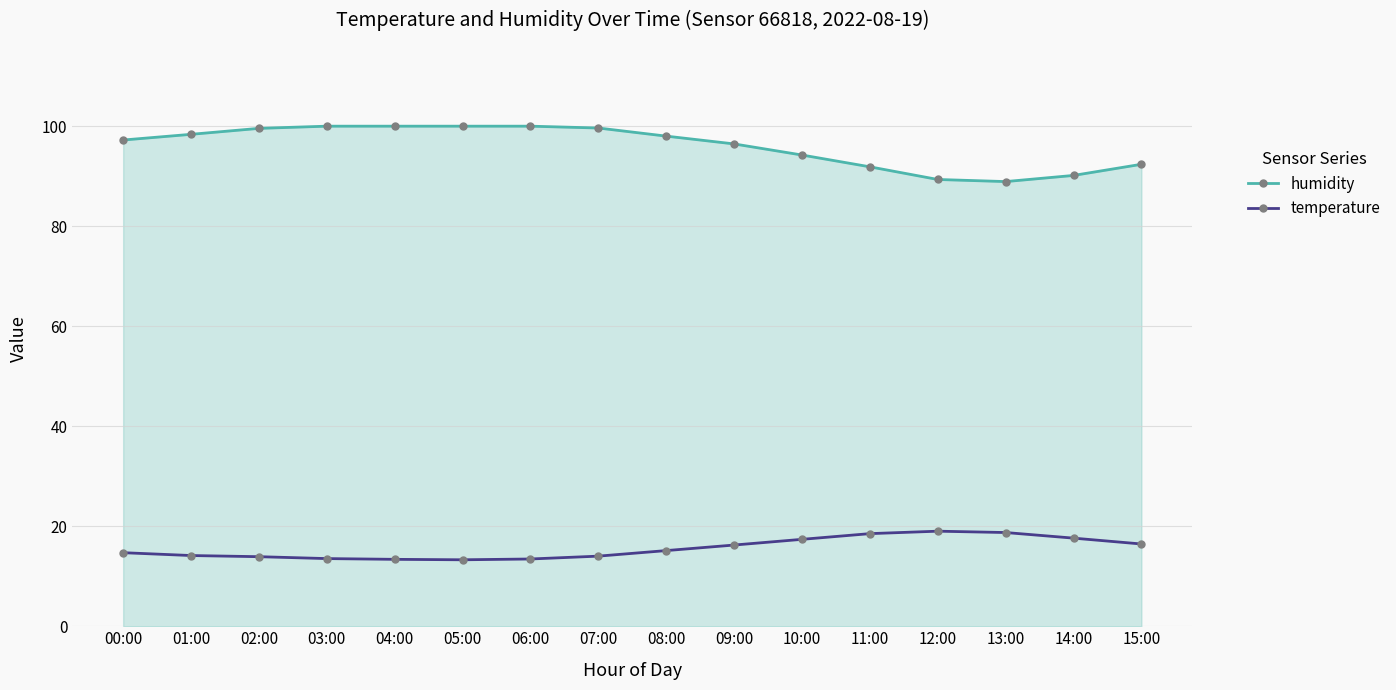

How many categories are shown in the chart?

16